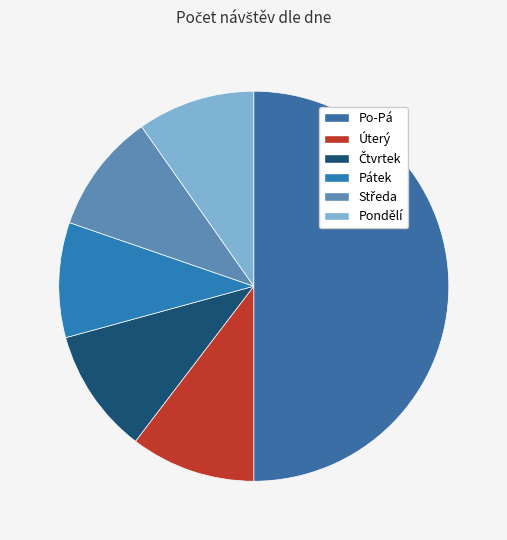

How many segments does this pie chart have?

6